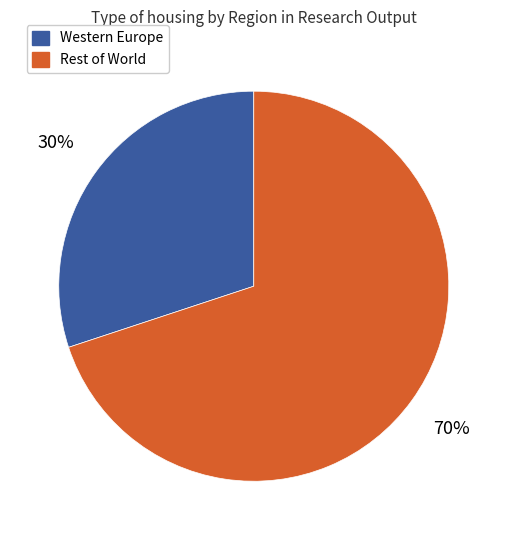

How many slices are in this pie chart?

2